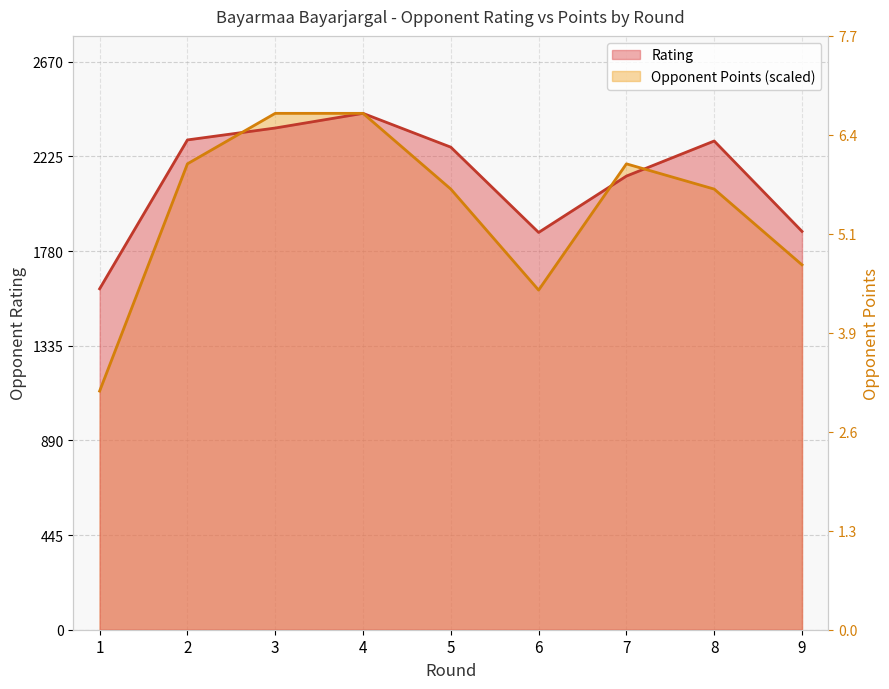

How many values in the Rating series are below 2269?

4